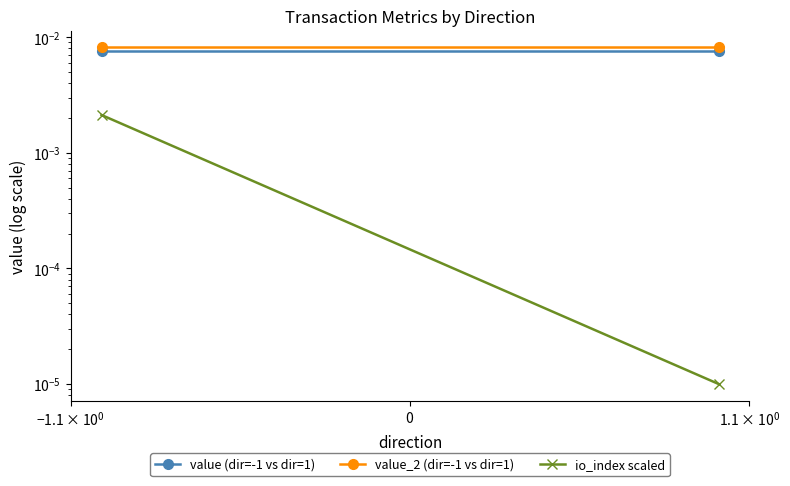

Which series has the widest spread of values?

io_index scaled